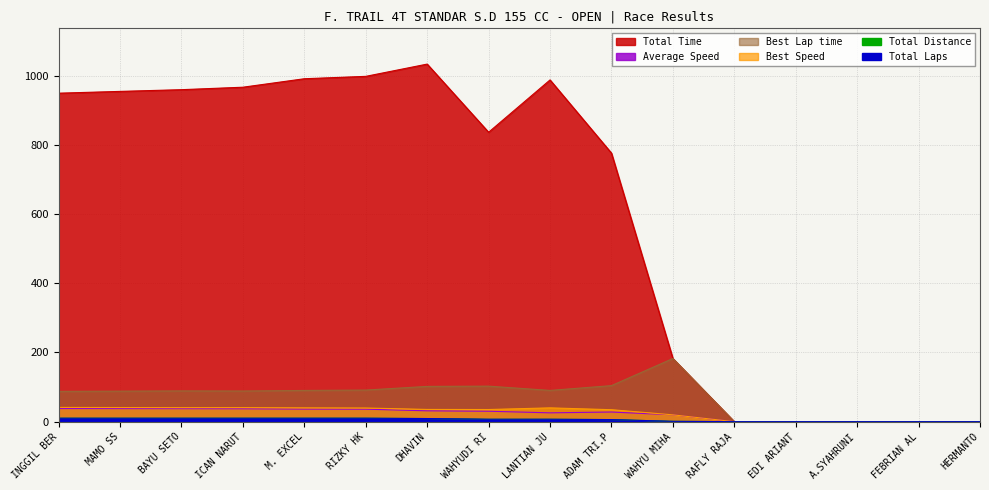

Reading left to right, list all the values displayed in this chart.

Total Laps: 10.0	10.0	10.0	10.0	10.0	10.0	9.0	7.0	7.0	6.0	1.0	0.0	0.0	0.0	0.0	0.0
Total Time: 949.3	954.4	959.4	966.5	991.0	997.9	1033.3	836.4	987.5	776.1	182.5	0.0	0.0	0.0	0.0	0.0
Best Lap time: 87.5	88.2	88.9	88.6	90.2	91.3	101.9	102.7	90.3	104.2	182.5	0.0	0.0	0.0	0.0	0.0
Best Speed: 41.1	40.8	40.5	40.6	39.9	39.4	35.3	35.1	39.9	34.6	19.7	0.0	0.0	0.0	0.0	0.0
Average Speed: 37.9	37.7	37.5	37.2	36.3	36.1	31.4	30.1	25.5	27.8	19.7	0.0	0.0	0.0	0.0	0.0
Total Distance: 10.0	10.0	10.0	10.0	10.0	10.0	9.0	7.0	7.0	6.0	1.0	0.0	0.0	0.0	0.0	0.0